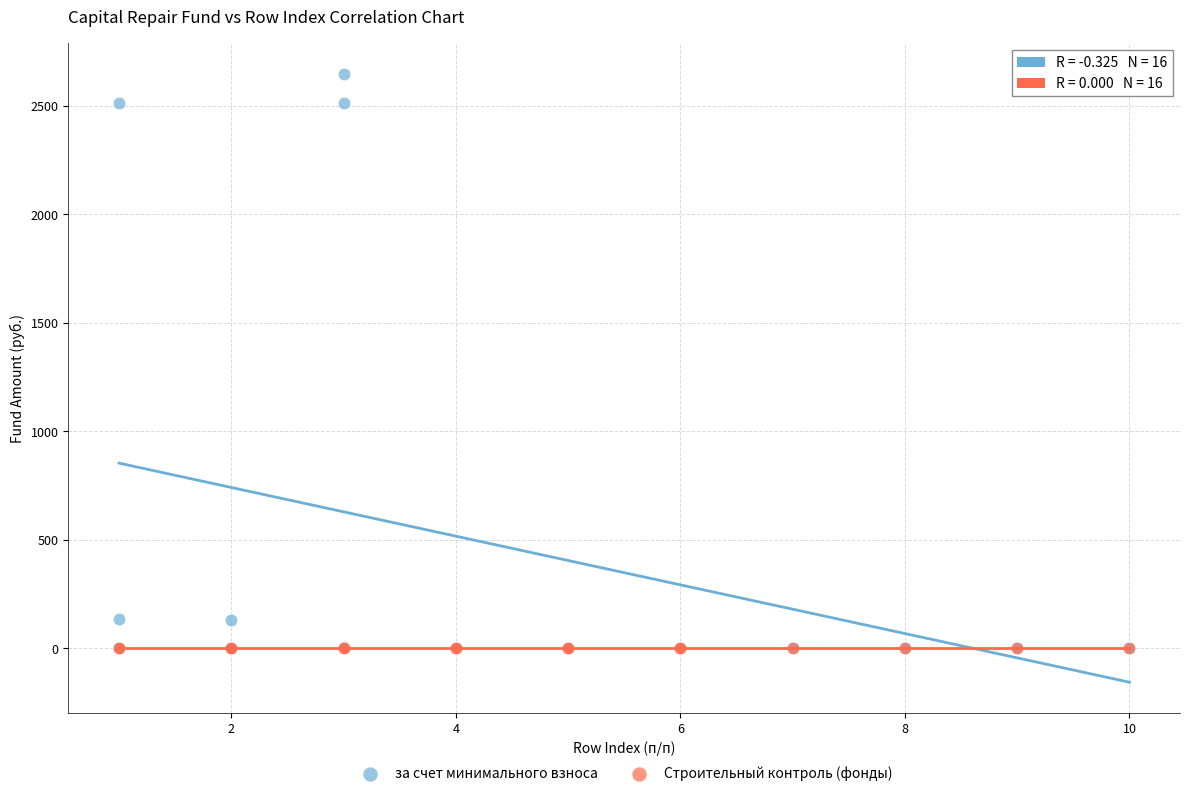

Which series reaches the maximum Y coordinate?

за счет минимального взноса